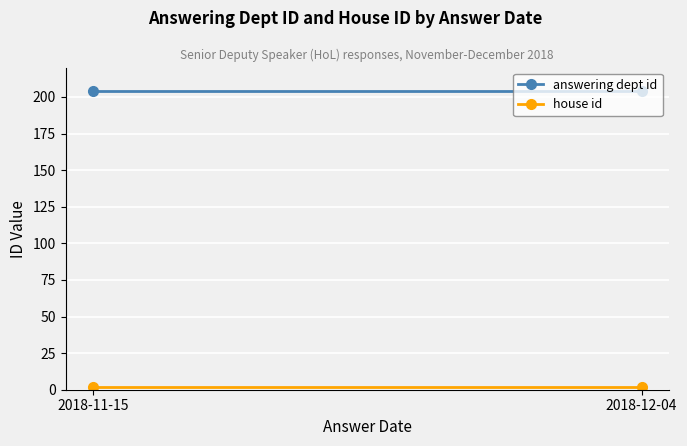

Which category has the lowest value across all series?

2018-11-15